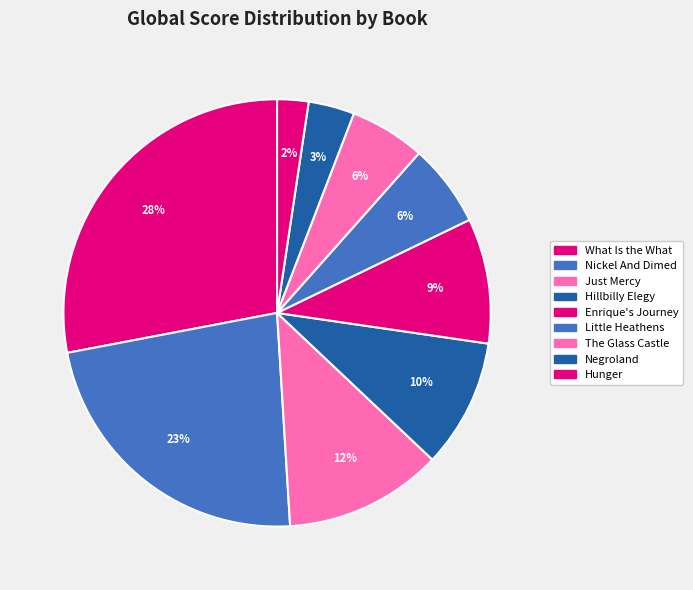

Is it true that Little Heathens is 1% of the pie?

False